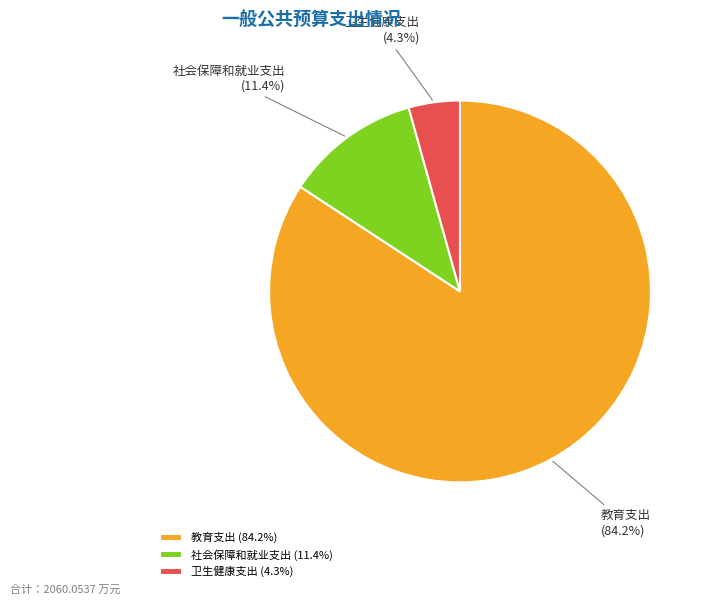

To the nearest percent, what is the difference between the largest and smallest slice percentages?

80%